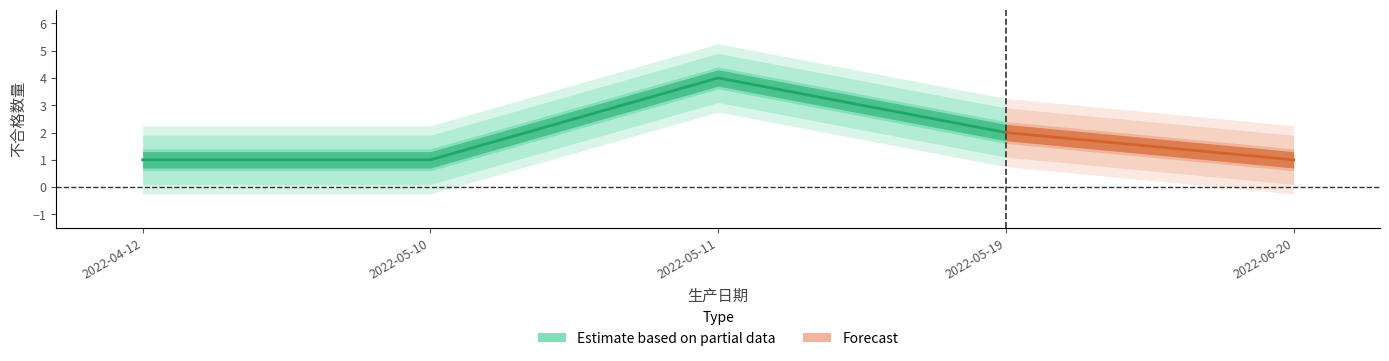

Reading right to left, extract all data points from this chart.

1	2	4	1	1